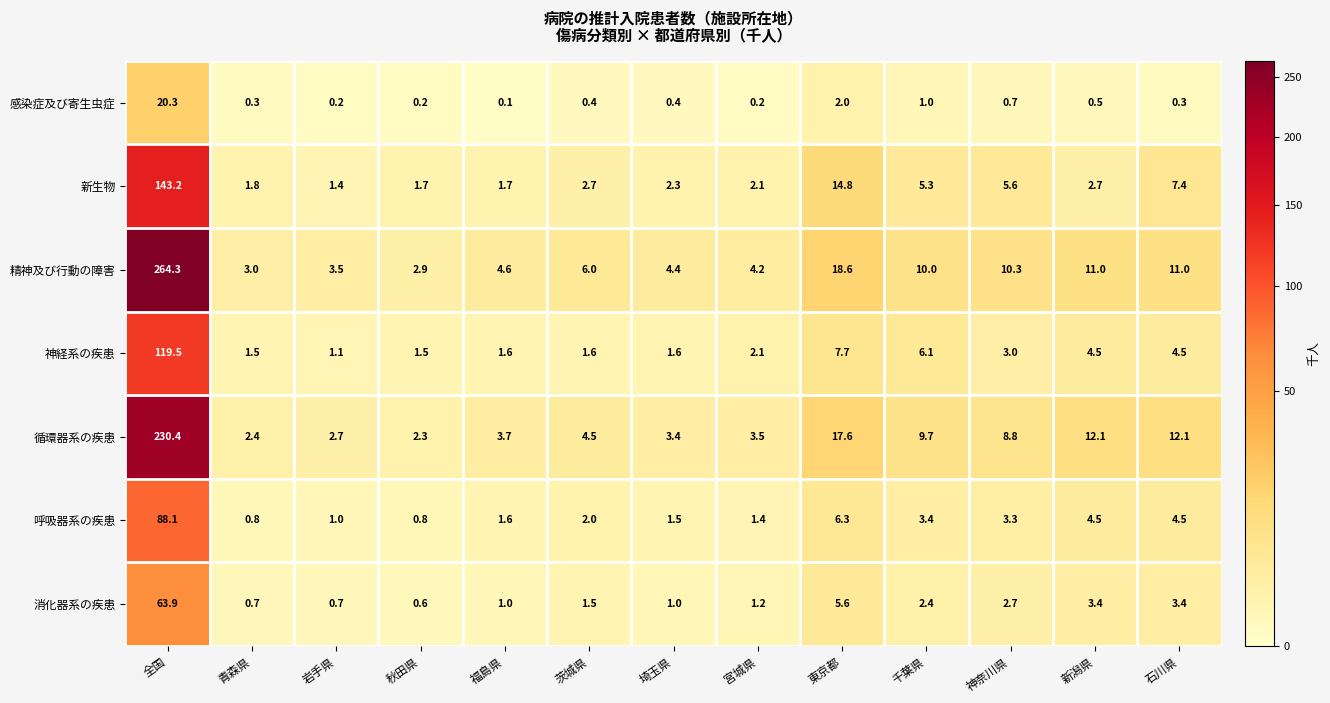

What is the difference between the 精神及び行動の障害 values at 神奈川県 and 茨城県?

4.3